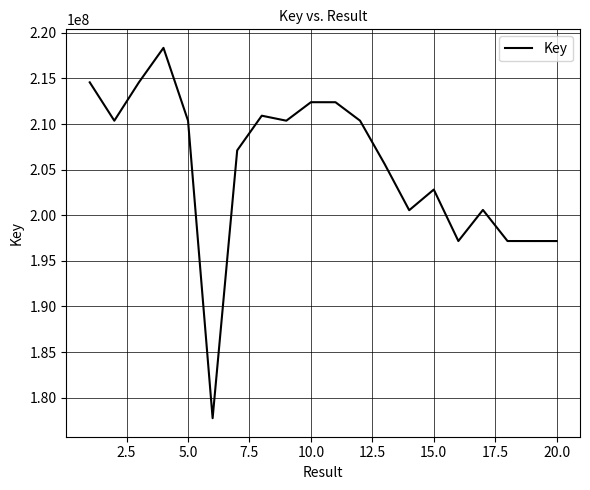

What is the greatest value displayed?

218359576